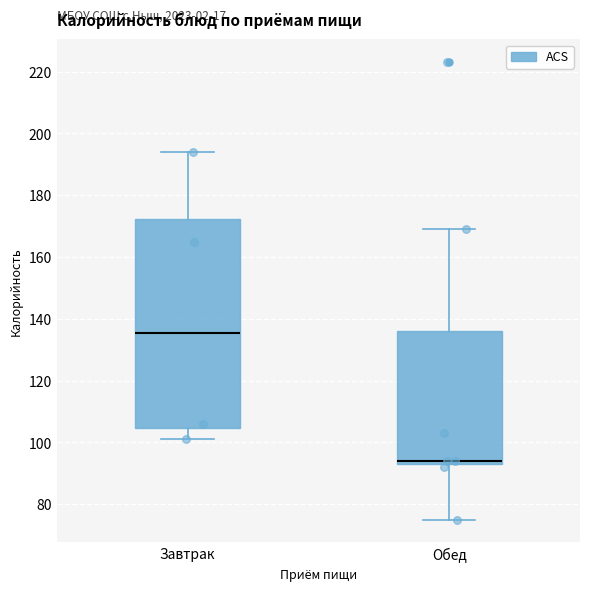

Reading left to right, read every box against the y-axis: the position of its median line, the range the box covers, and the ends of its whiskers. The values are not printed on the chart, so give them approximately, as read against the axis.

Завтрак: median 136, box 104 to 172, whiskers 102 to 194
Обед: median 94 (just above the box's lower edge), box 94 to 136, whiskers 76 to 170